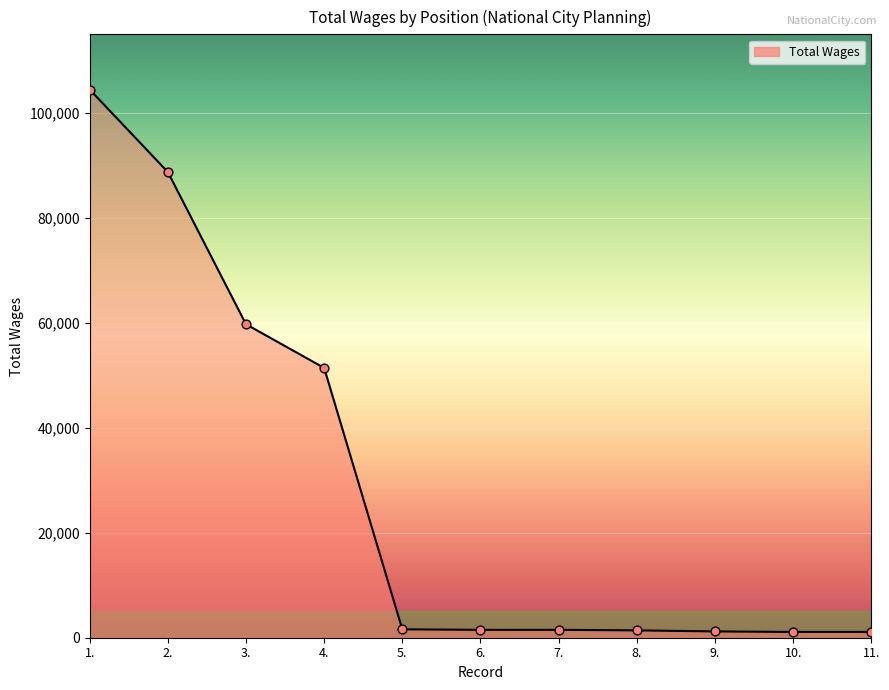

What is the ratio of the value at 1. to the value at 6.?

69.7